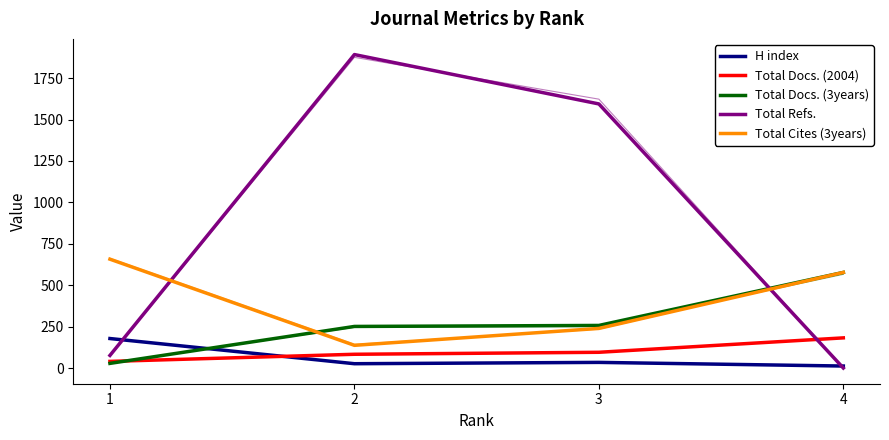

Which has a higher value, 2 or 1?

1